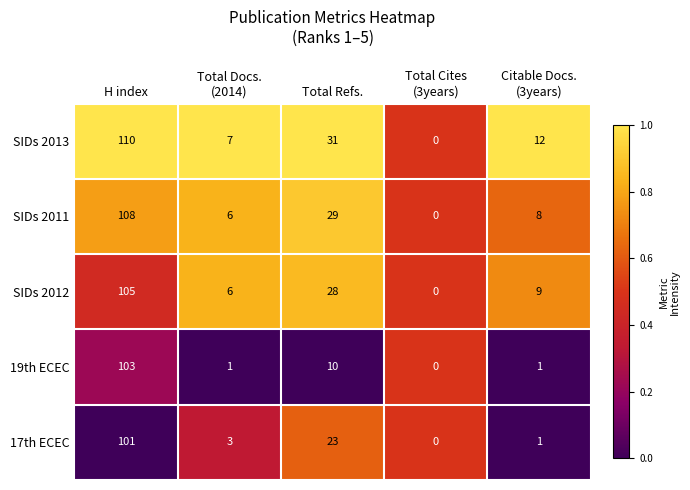

How many data points in 17th ECEC are less than 3?

2